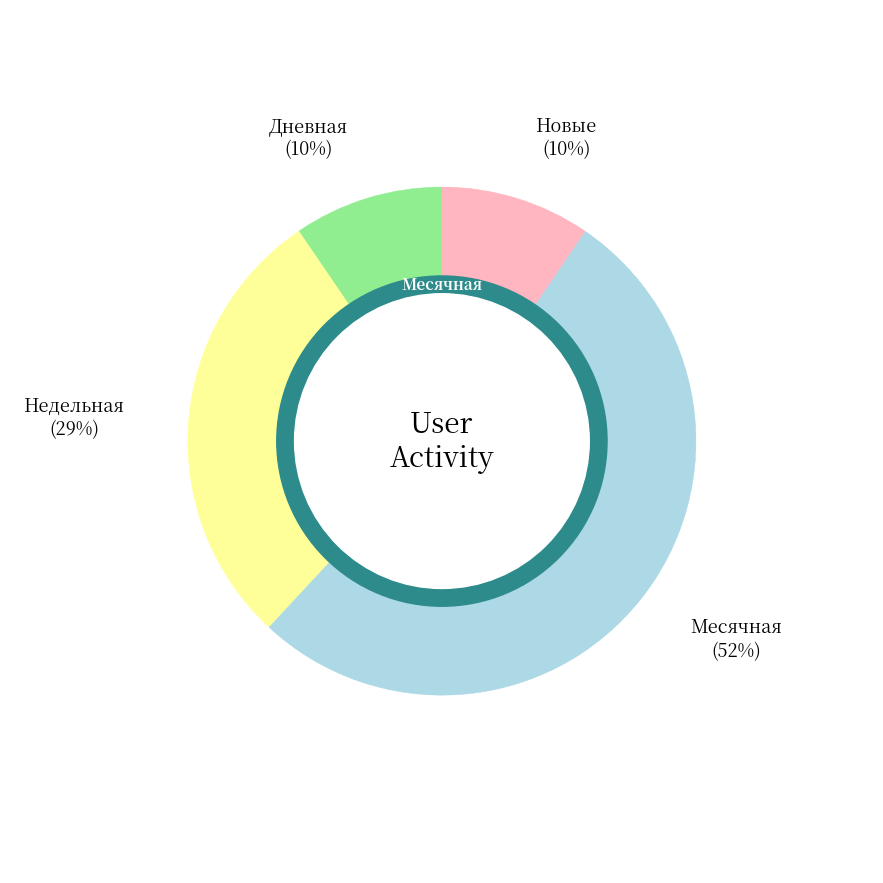

To the nearest percent, what is the average slice percentage?

25%